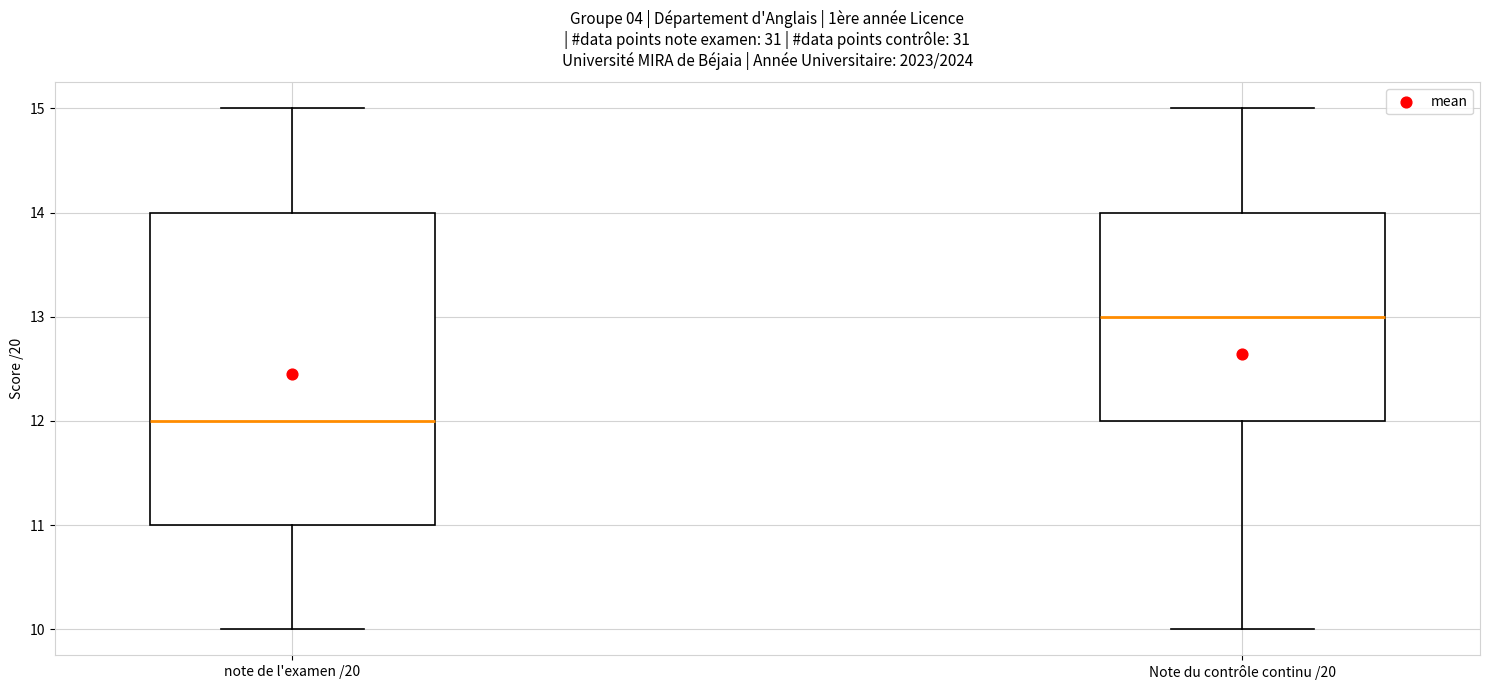

Which box has the lowest median line?

note de l'examen /20